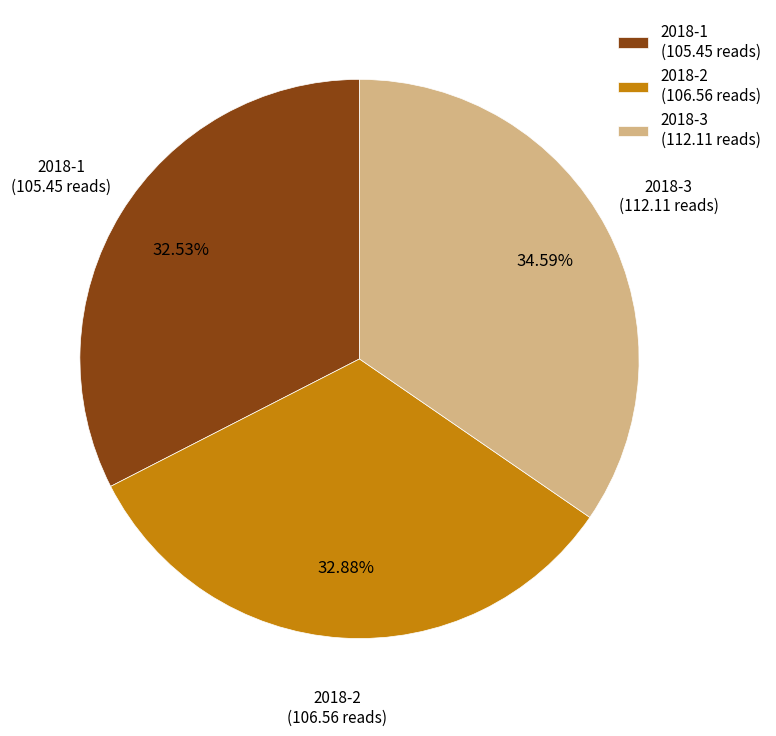

How much of the chart is everything except 2018-3?

65.4%